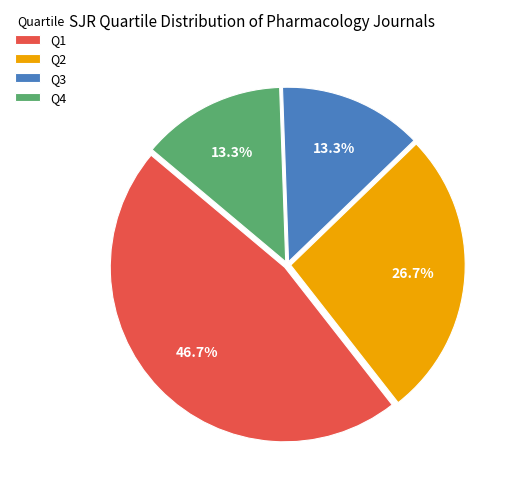

What is the ratio of the value at Q4 to the value at Q2?

0.5